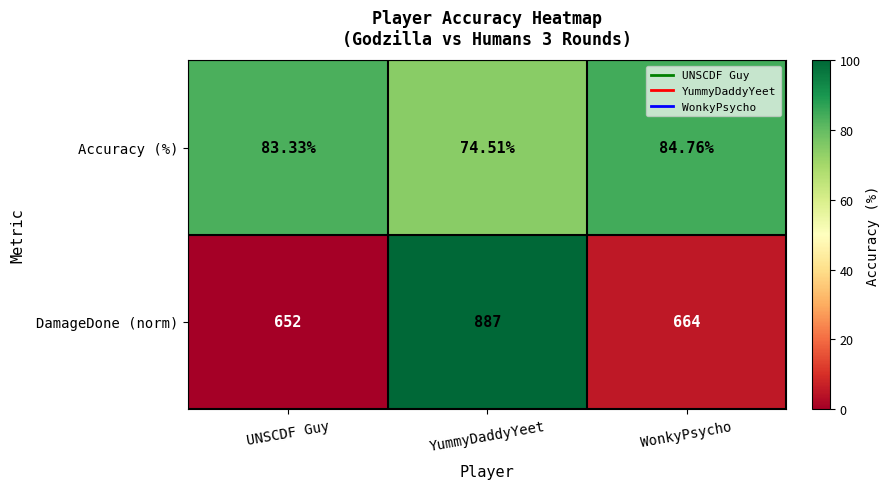

What is the difference between the highest and lowest values at UNSCDF Guy?

568.7